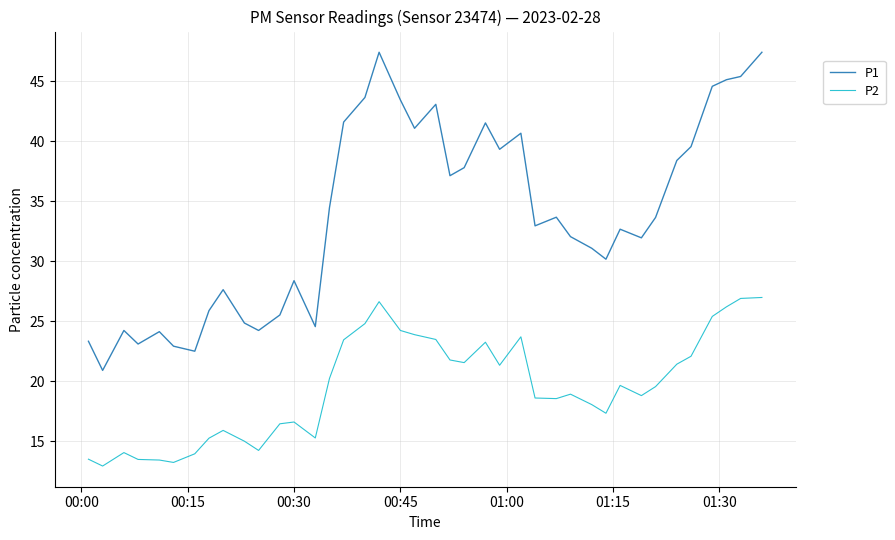

Which series has the largest range (max minus min)?

P1